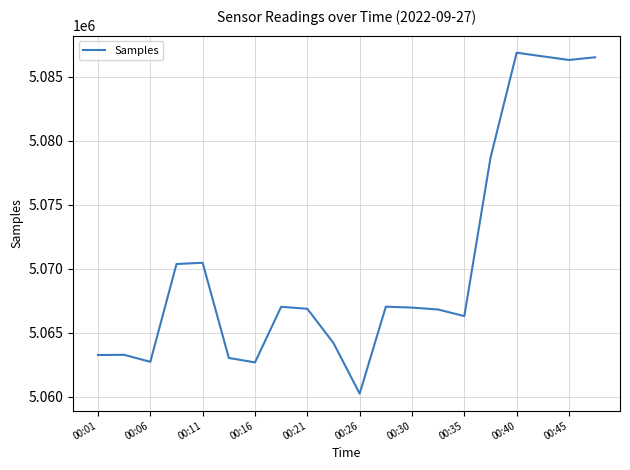

What is the difference between the maximum and minimum values?

26642